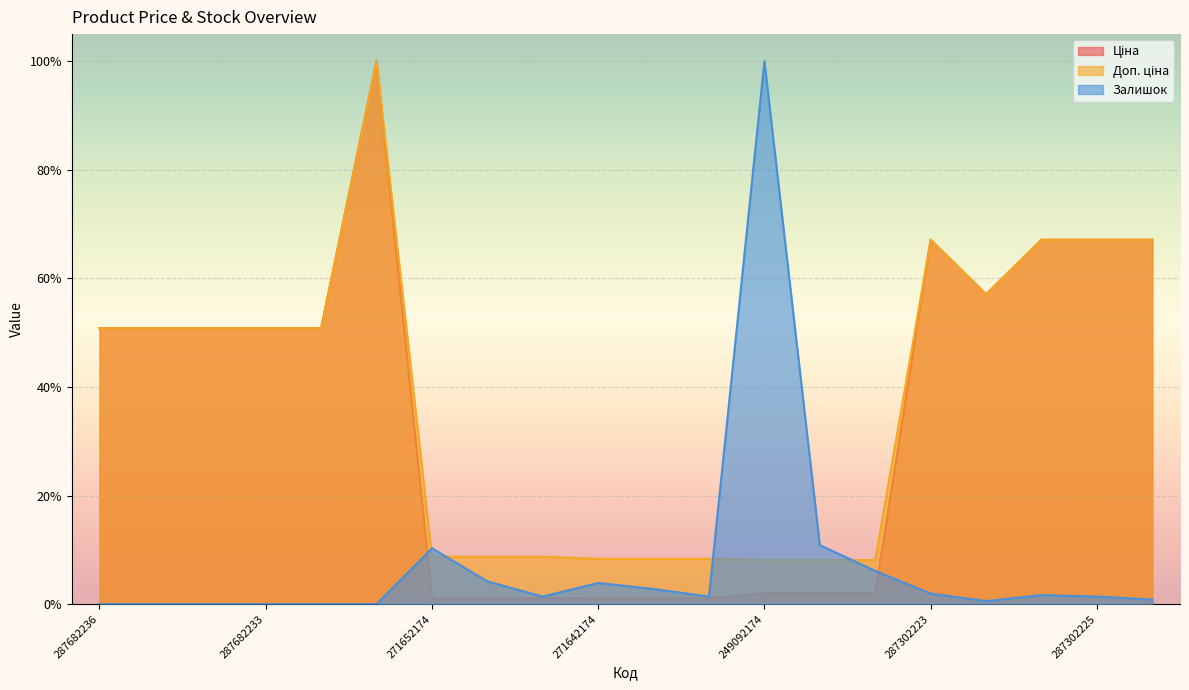

Between 287702232 and 249092173, which series saw the biggest shift?

Ціна